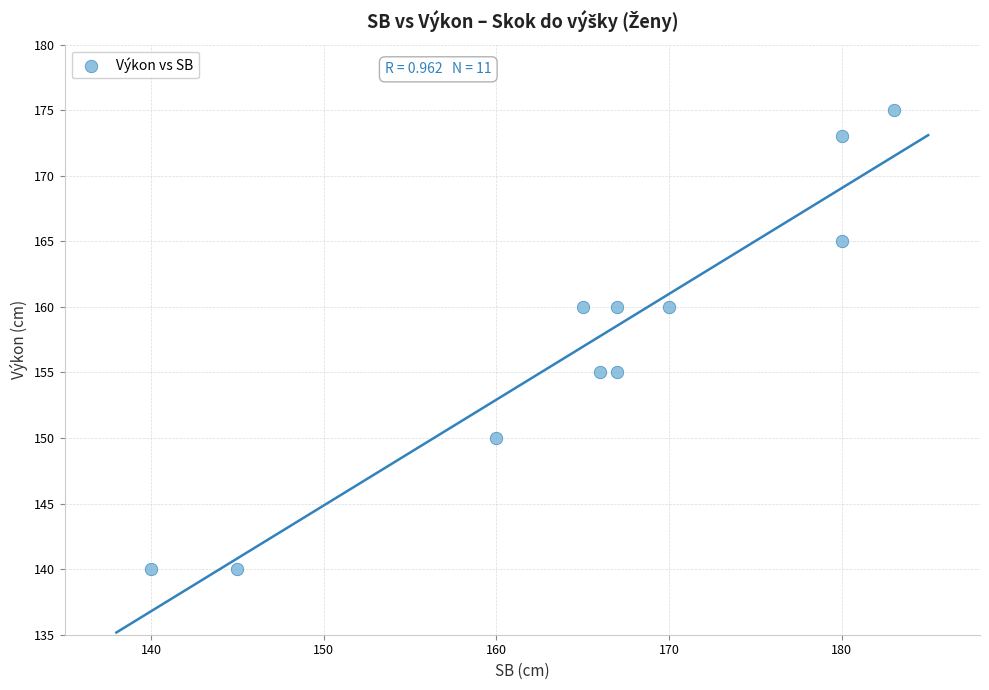

What is the range of X values (max minus min)?

43